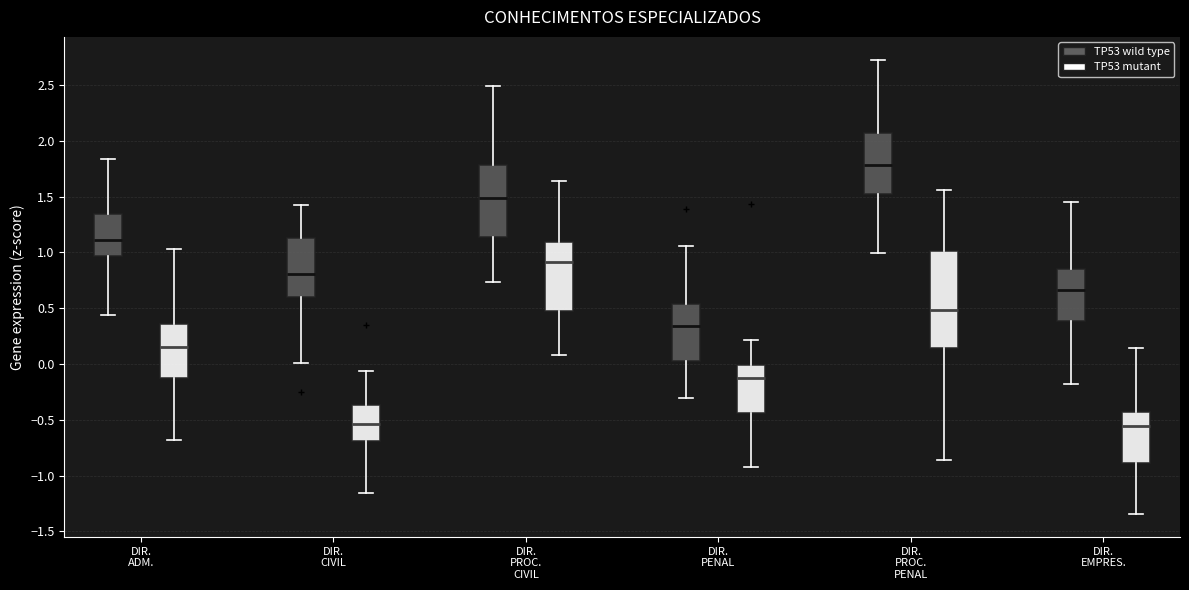

Reading left to right, read every box against the y-axis: the position of its median line, the range the box covers, and the ends of its whiskers. The values are not printed on the chart, so give them approximately, as read against the axis.

DIR. ADM. (TP53 wild type): median 1.10, box 0.95 to 1.35, whiskers 0.45 to 1.85
DIR. ADM. (TP53 mutant): median 0.15, box -0.10 to 0.35, whiskers -0.70 to 1.05
DIR. CIVIL (TP53 wild type): median 0.80, box 0.60 to 1.15, whiskers 0.00 to 1.45
DIR. CIVIL (TP53 mutant): median -0.55, box -0.70 to -0.35, whiskers -1.15 to -0.05
DIR. PROC. CIVIL (TP53 wild type): median 1.50, box 1.15 to 1.80, whiskers 0.75 to 2.50
DIR. PROC. CIVIL (TP53 mutant): median 0.90, box 0.50 to 1.10, whiskers 0.10 to 1.65
DIR. PENAL (TP53 wild type): median 0.35, box 0.05 to 0.55, whiskers -0.30 to 1.05
DIR. PENAL (TP53 mutant): median -0.15, box -0.45 to 0.00, whiskers -0.90 to 0.20
DIR. PROC. PENAL (TP53 wild type): median 1.80, box 1.50 to 2.05, whiskers 1.00 to 2.75
DIR. PROC. PENAL (TP53 mutant): median 0.50, box 0.15 to 1.00, whiskers -0.85 to 1.55
DIR. EMPRES. (TP53 wild type): median 0.65, box 0.40 to 0.85, whiskers -0.20 to 1.45
DIR. EMPRES. (TP53 mutant): median -0.55, box -0.90 to -0.45, whiskers -1.35 to 0.15